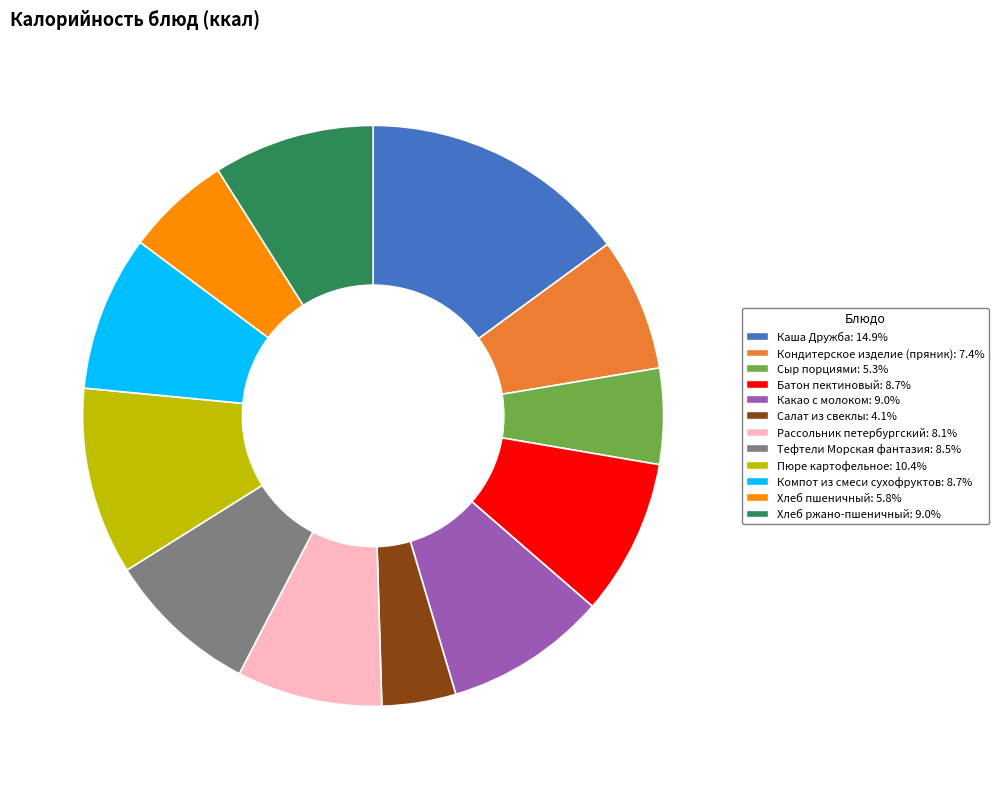

What is the smallest slice in the pie chart?

Салат из свеклы